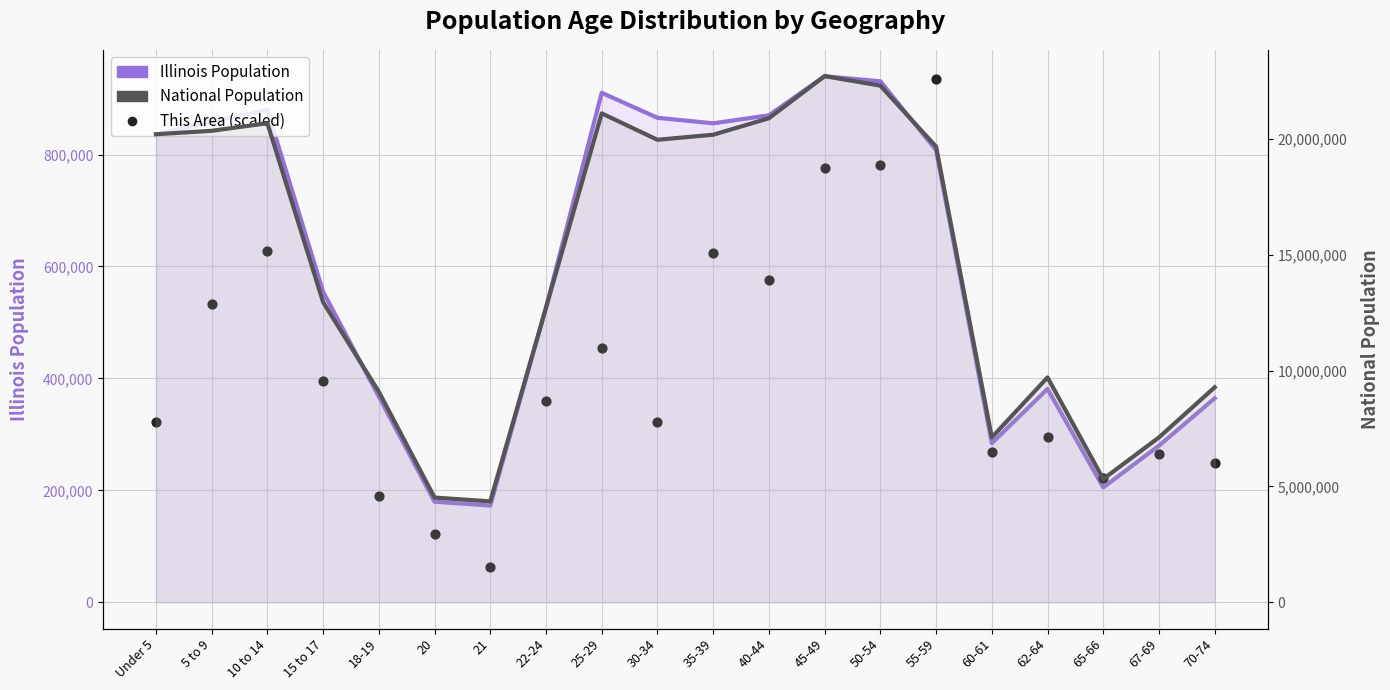

What are all the series names shown in the legend?

Illinois Population, This Area (scaled), National Population